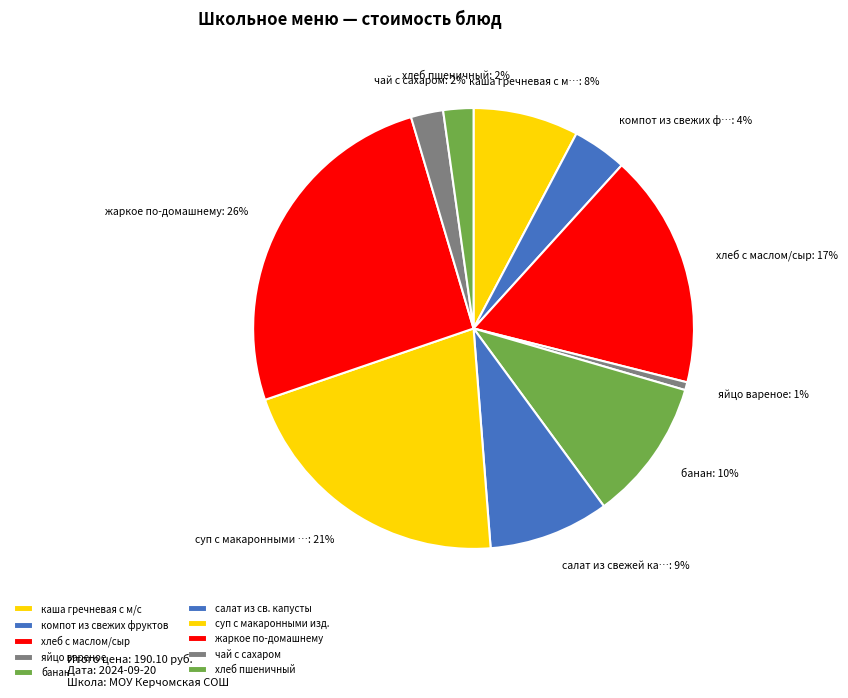

Combined, do жаркое по-домашнему and хлеб с маслом/сыр account for over 50%?

No